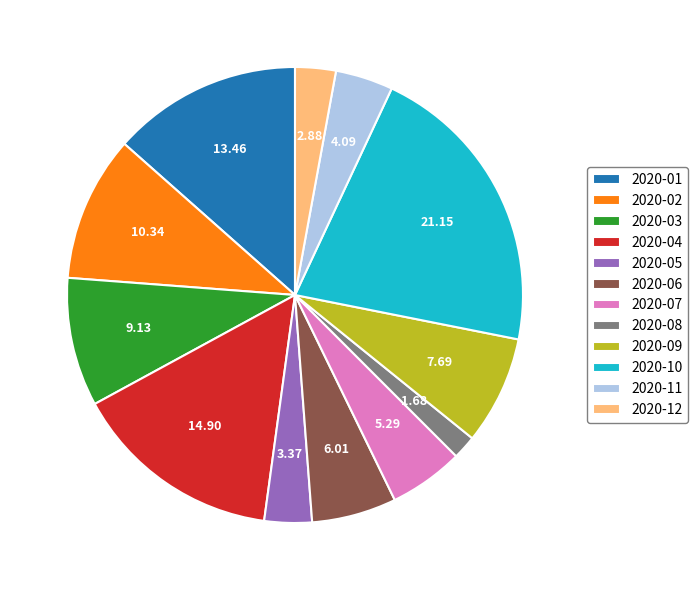

What is the ratio of the value at 2020-07 to the value at 2020-05?

1.6